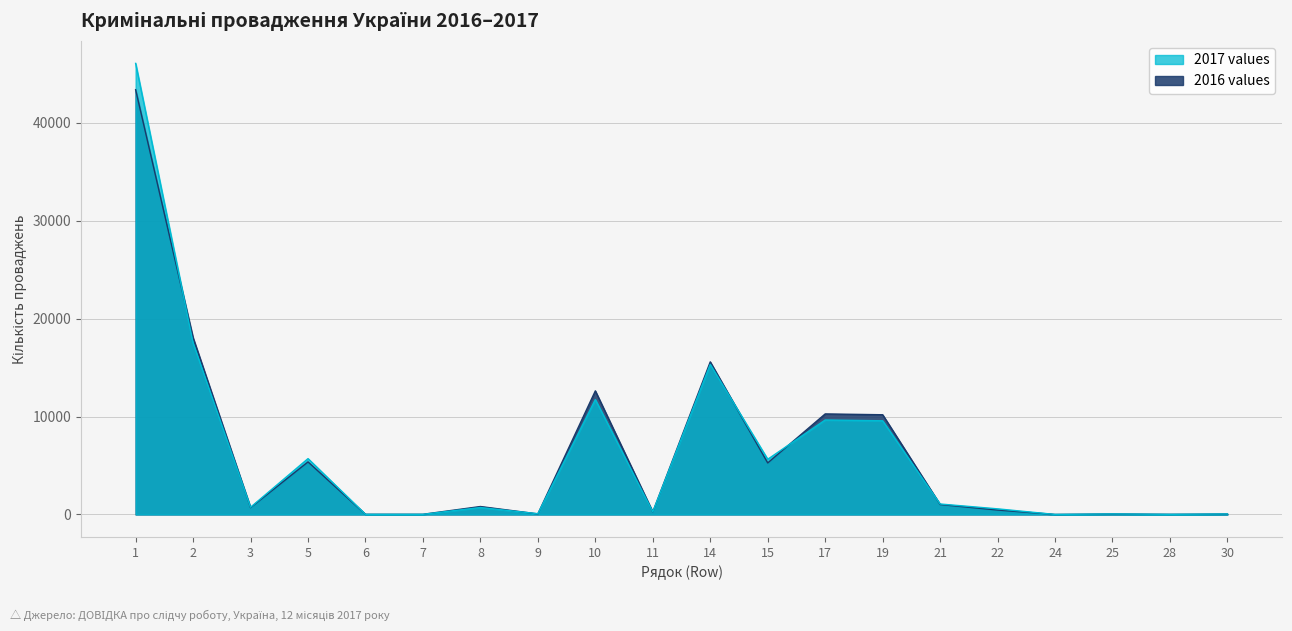

Which series has the largest range (max minus min)?

2017 values